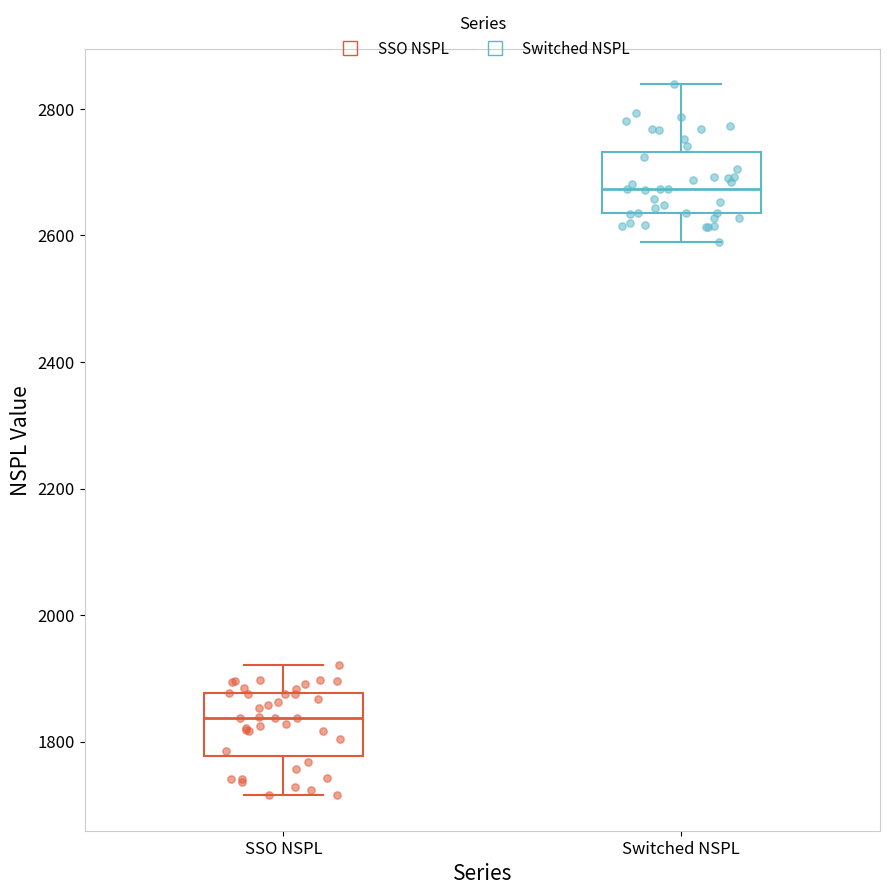

Reading left to right, read every box against the y-axis: the position of its median line, the range the box covers, and the ends of its whiskers. The values are not printed on the chart, so give them approximately, as read against the axis.

SSO NSPL: median 1840, box 1780 to 1880, whiskers 1720 to 1920
Switched NSPL: median 2680, box 2640 to 2740, whiskers 2580 to 2840